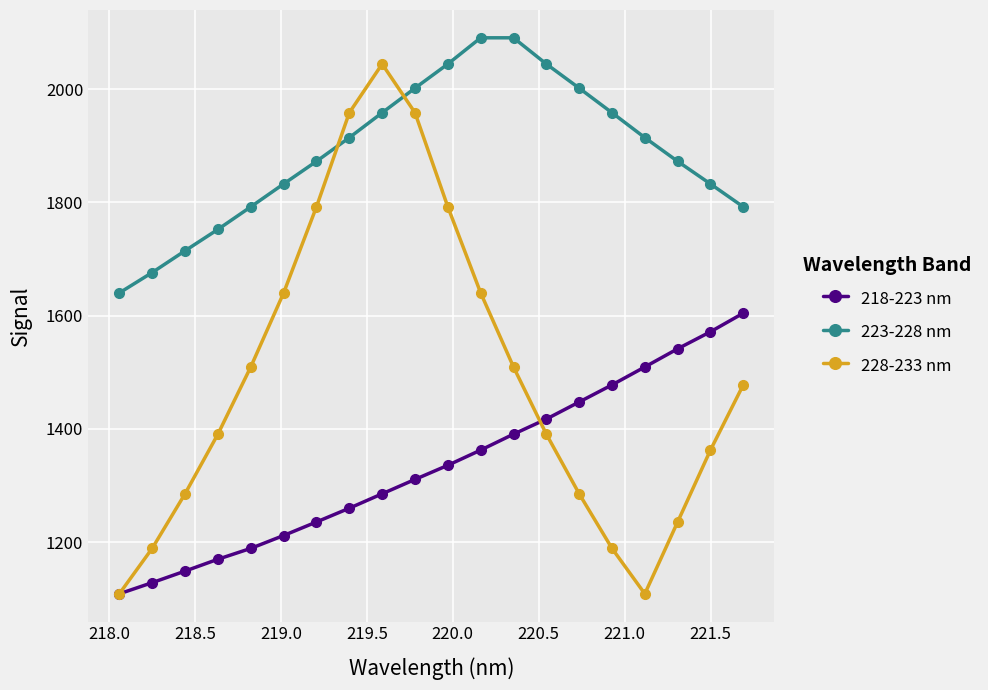

What is the value of the 228-233 nm point at the 13th from the left?

1509.2